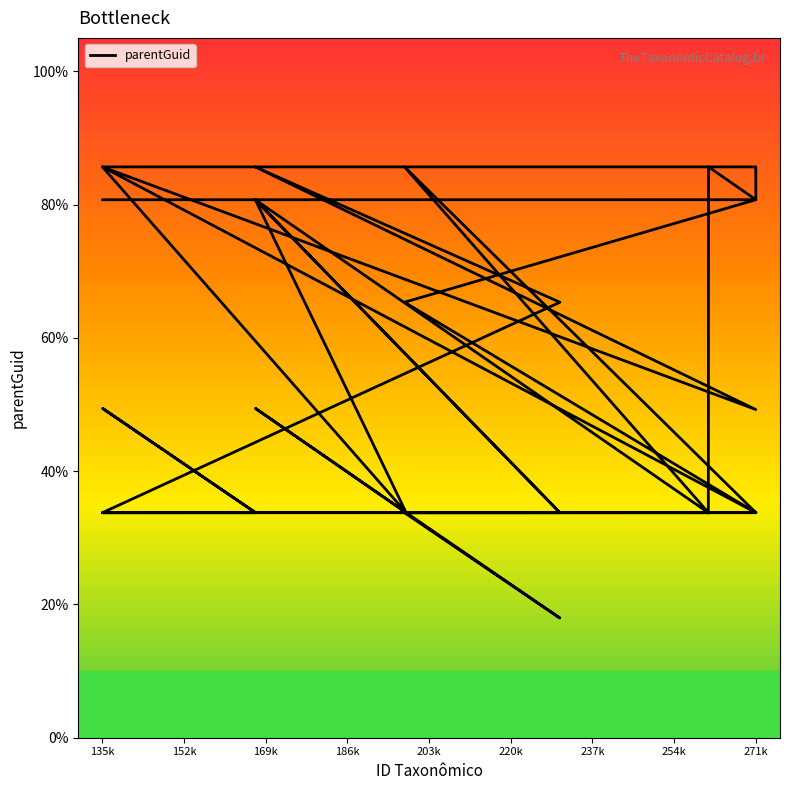

How many lines are shown in the chart?

1